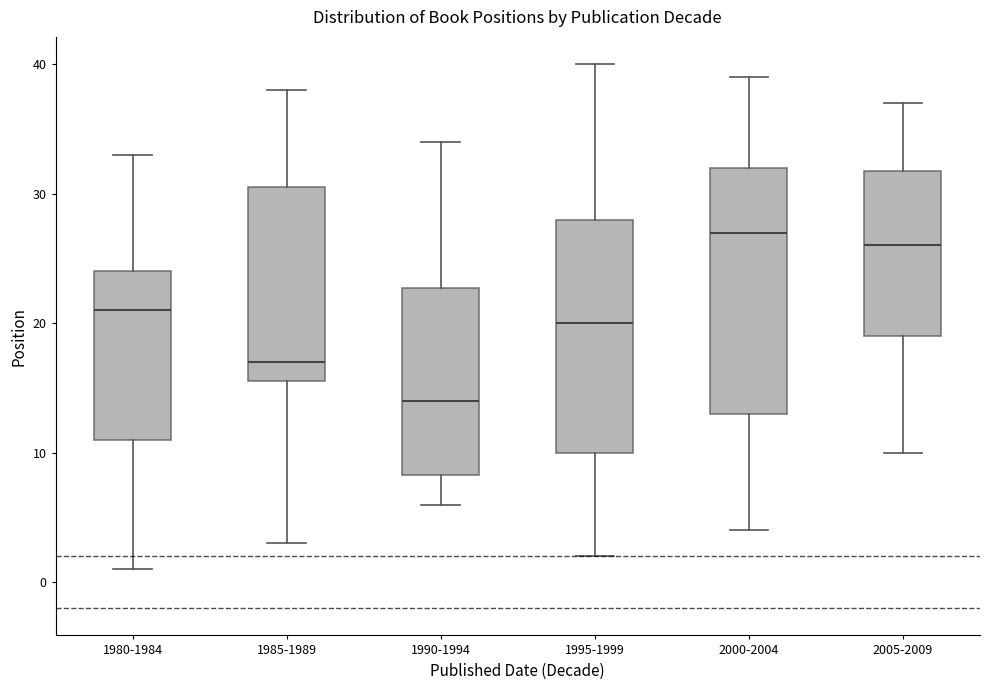

Reading left to right, transcribe this box plot: for each box, give where its median line is, the range the box spans, and where its two whiskers end, as read against the y-axis. The values are not printed on the chart, so give them approximately, as read against the axis.

1980-1984: median 21, box 11 to 24, whiskers 1 to 33
1985-1989: median 17, box 16 to 31, whiskers 3 to 38
1990-1994: median 14, box 8 to 23, whiskers 6 to 34
1995-1999: median 20, box 10 to 28, whiskers 2 to 40
2000-2004: median 27, box 13 to 32, whiskers 4 to 39
2005-2009: median 26, box 19 to 32, whiskers 10 to 37